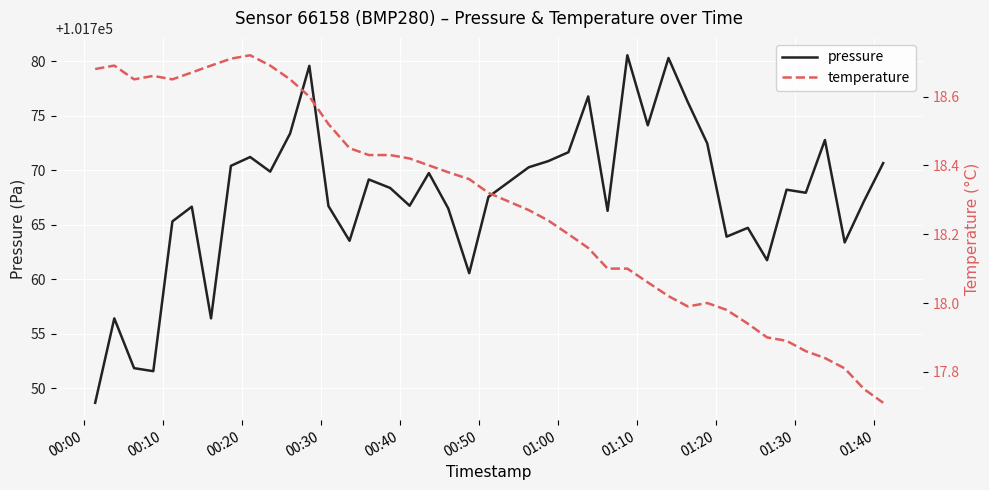

Which series has the largest range (max minus min)?

pressure